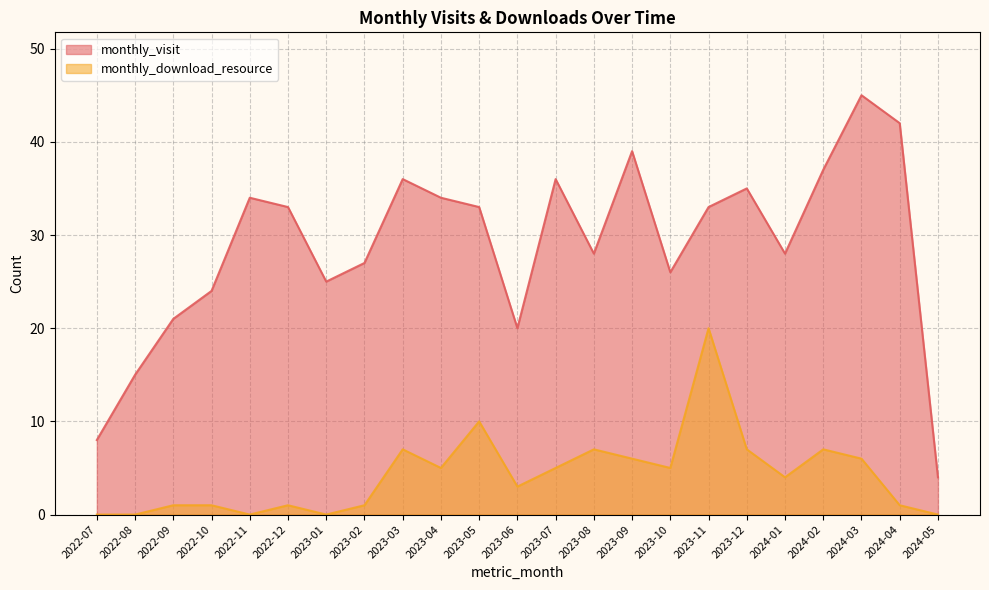

How many data points in monthly_visit are above 33?

9